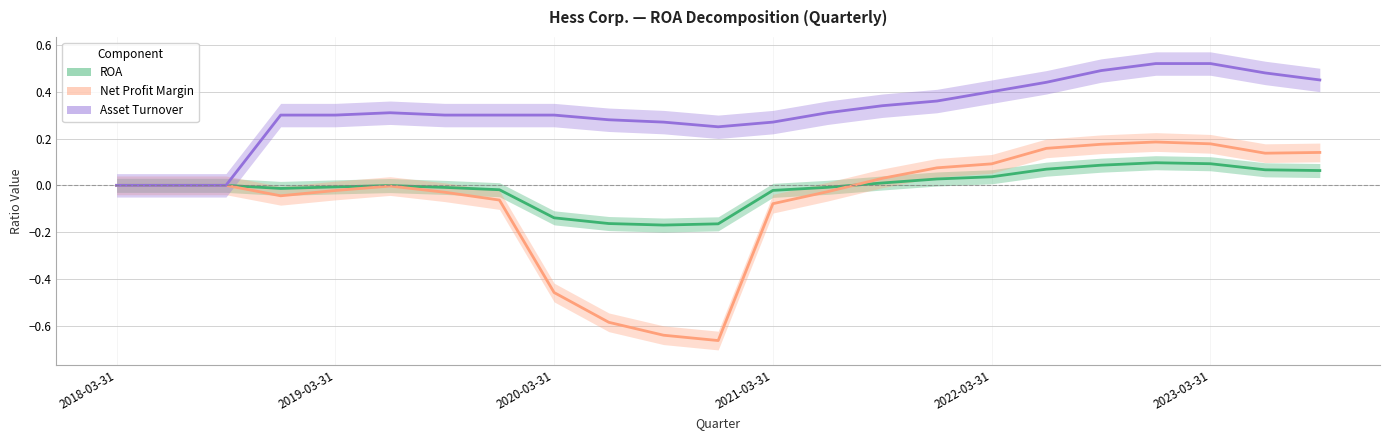

What are all the series names shown in the legend?

ROA, Net Profit Margin, Asset Turnover